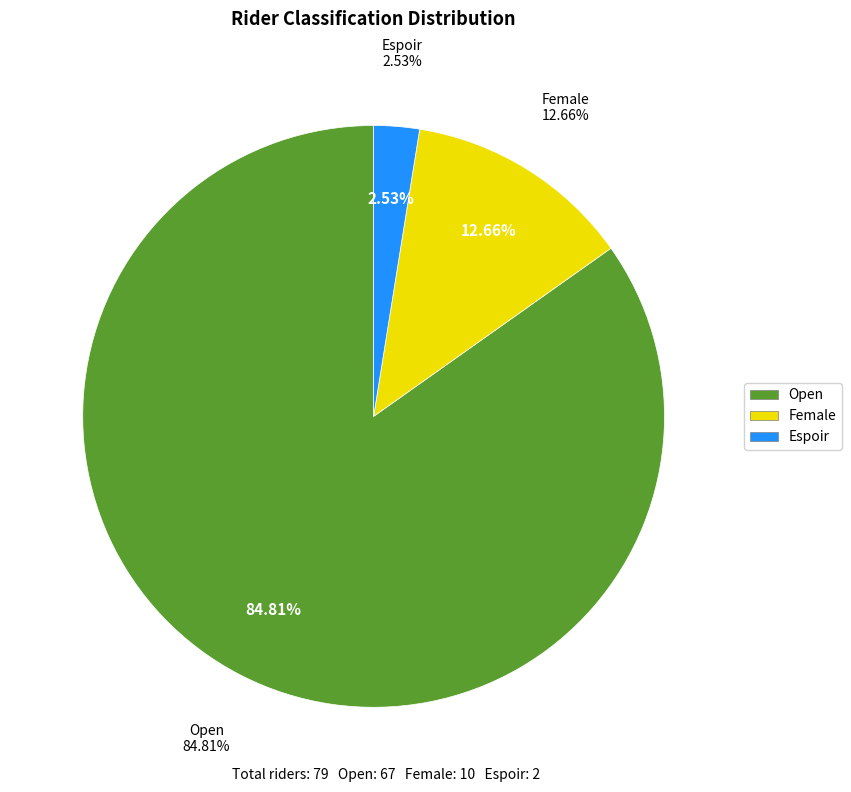

The Female slice represents 2% of the pie. True or false?

False